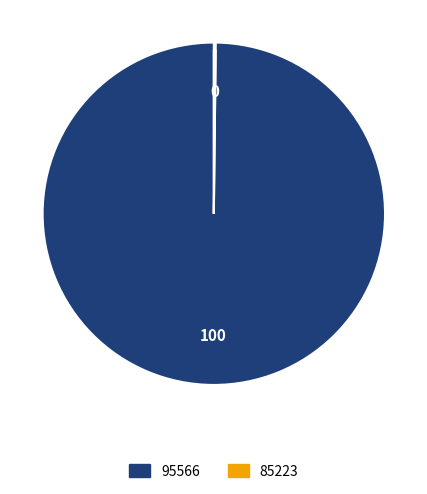

Which category has the biggest portion of the pie?

95566